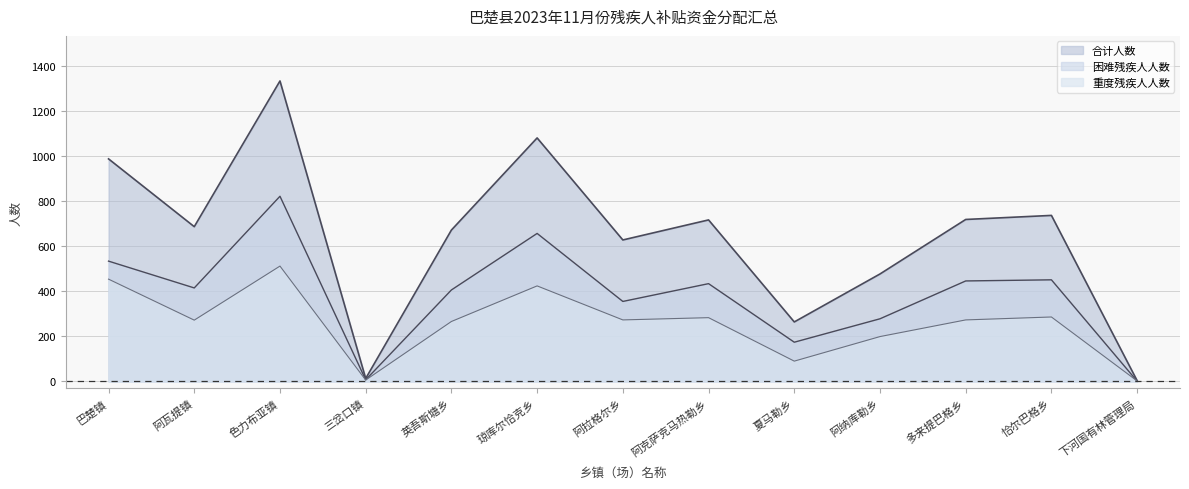

What is the spread (max minus min) of values at 三岔口镇?

7